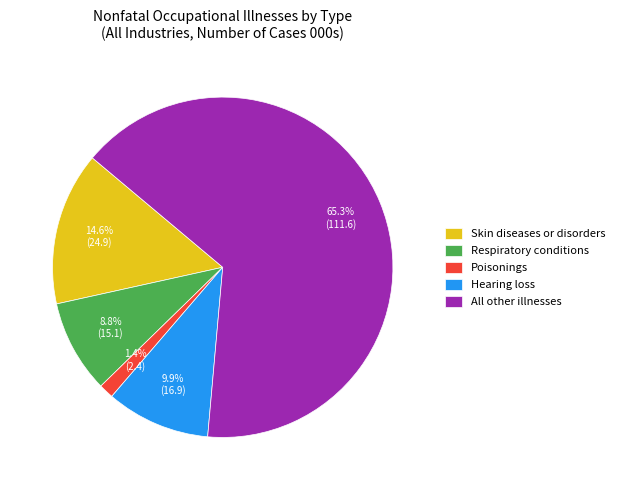

Approximately how many times larger is the value at All other illnesses compared to Respiratory conditions?

7.4